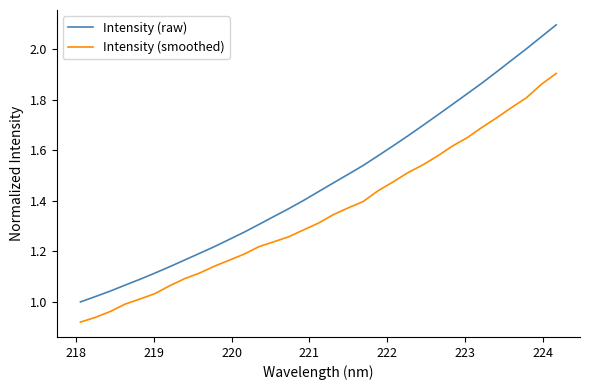

Rank the series by their maximum value, from highest to lowest.

Intensity (raw), Intensity (smoothed)